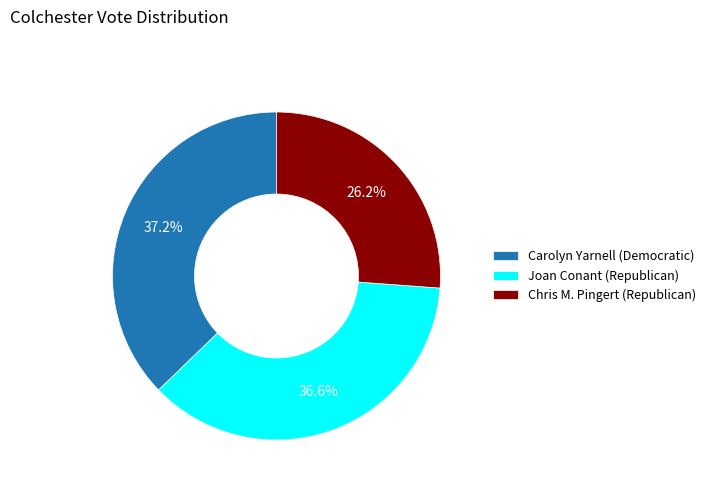

What is the smallest slice in the pie chart?

Chris M. Pingert (Republican)